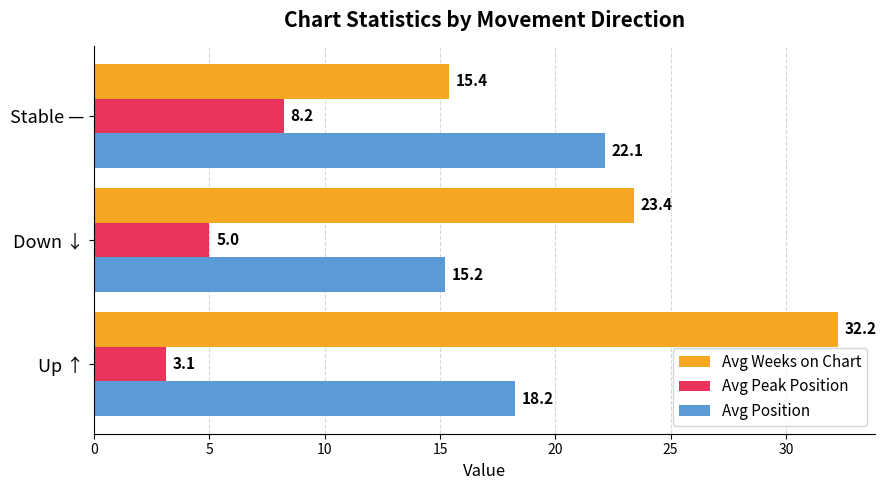

What is the difference between the maximum and minimum values in the Avg Peak Position series?

5.1